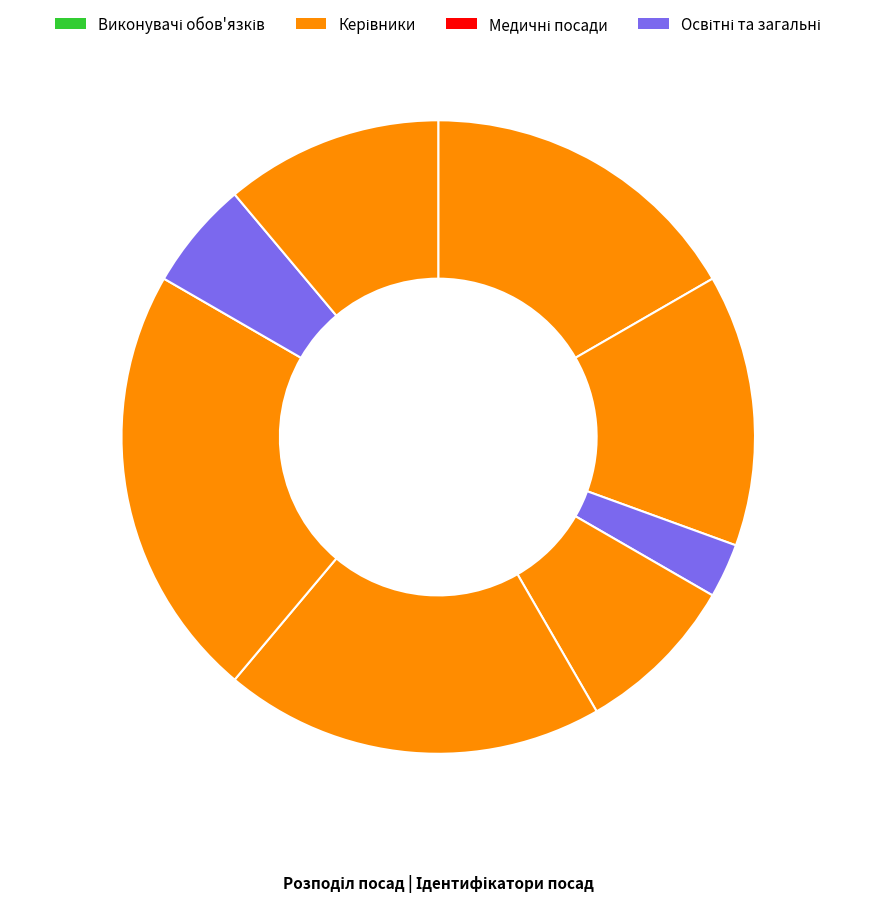

How many segments does this pie chart have?

8